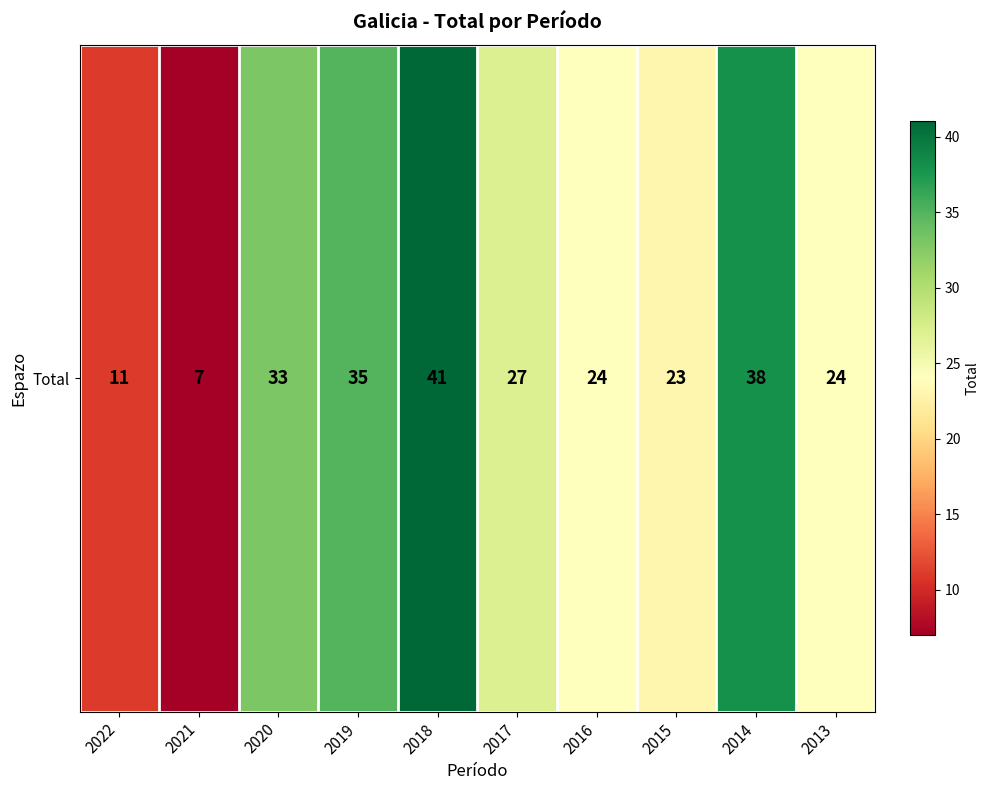

Reading left to right, what are all the values shown in this chart?

11	7	33	35	41	27	24	23	38	24